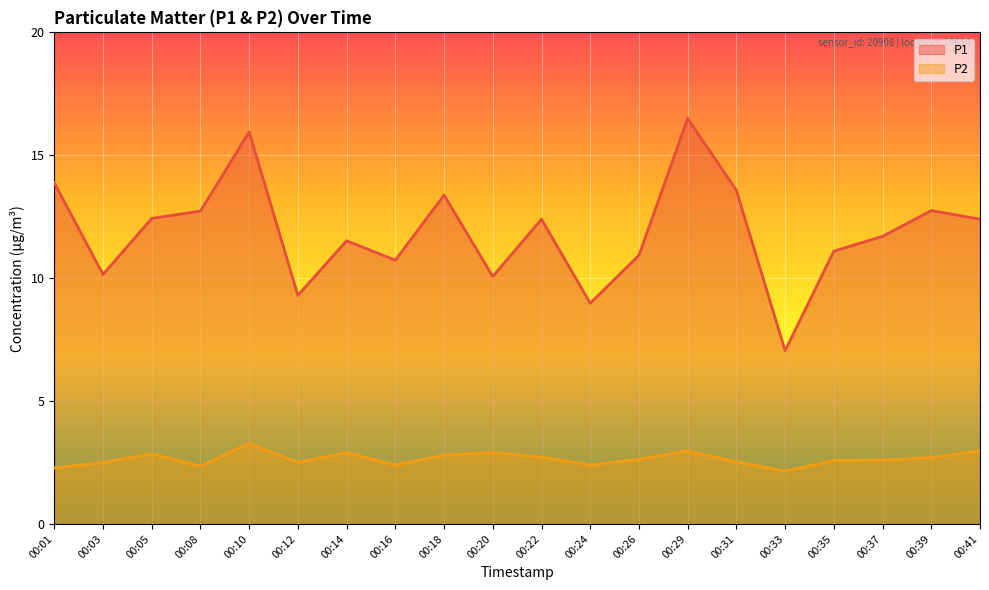

What is the value of the P1 point at the 19th from the left?

12.8